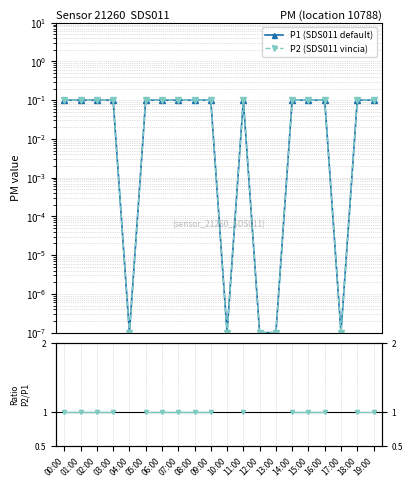

The value of P1 (SDS011 default) at 14:00 is 0.1. True or false?

True